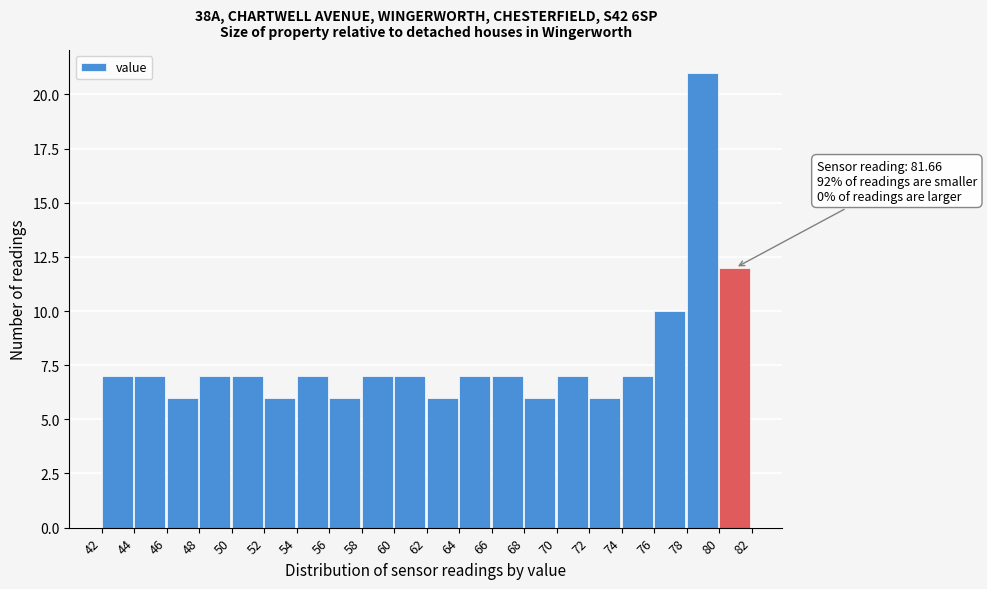

Which range on the x-axis has the tallest bar?

78 to 80